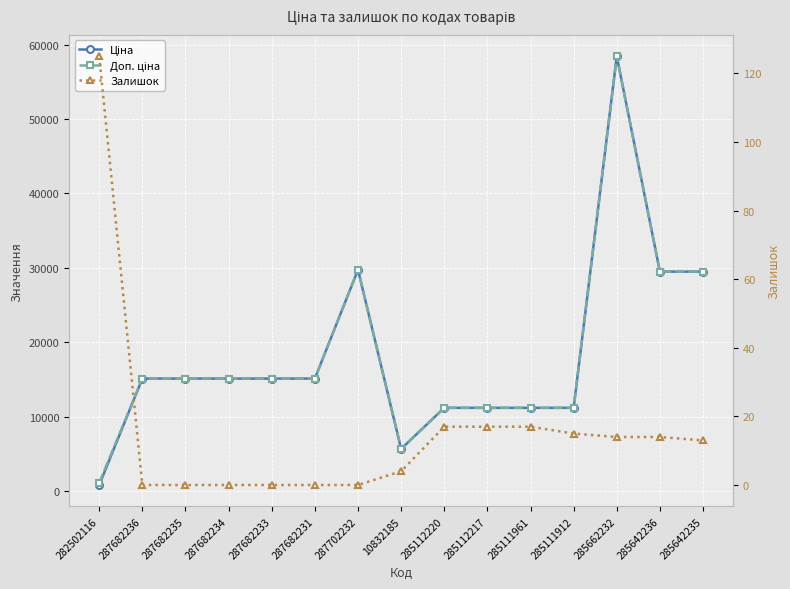

Count the number of data series in this chart.

3